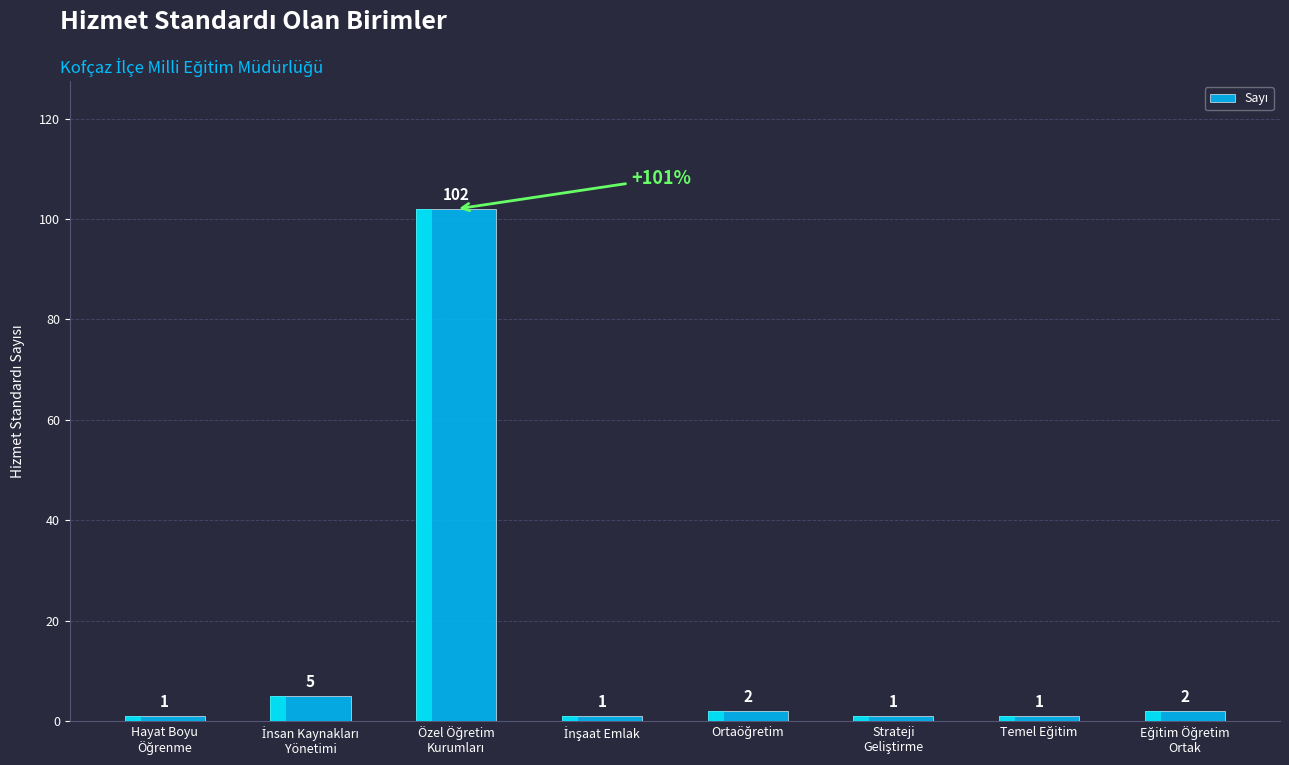

Reading left to right, extract all data points from this chart.

1	5	102	1	2	1	1	2